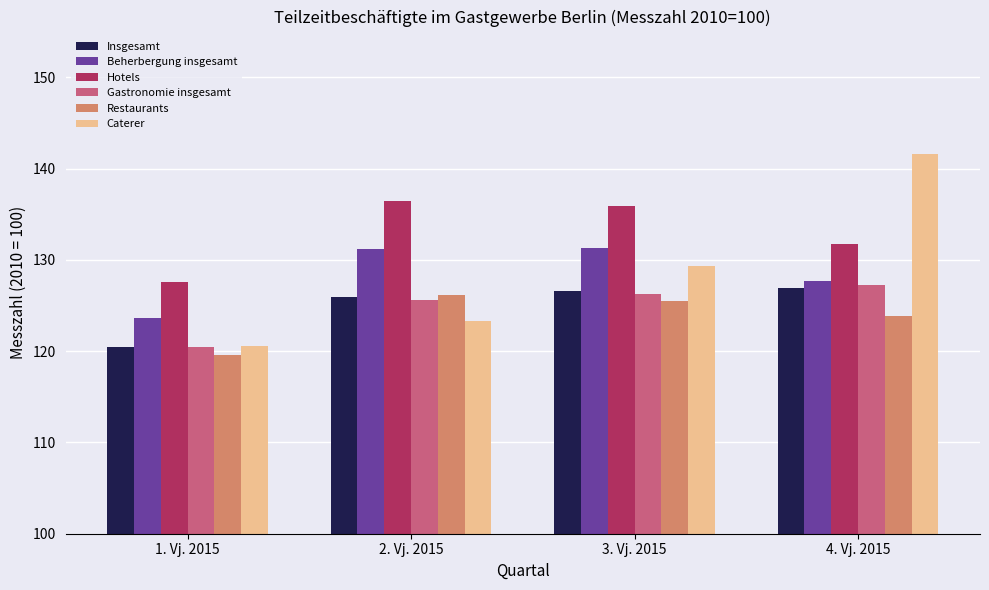

Which series has the largest range (max minus min)?

Caterer